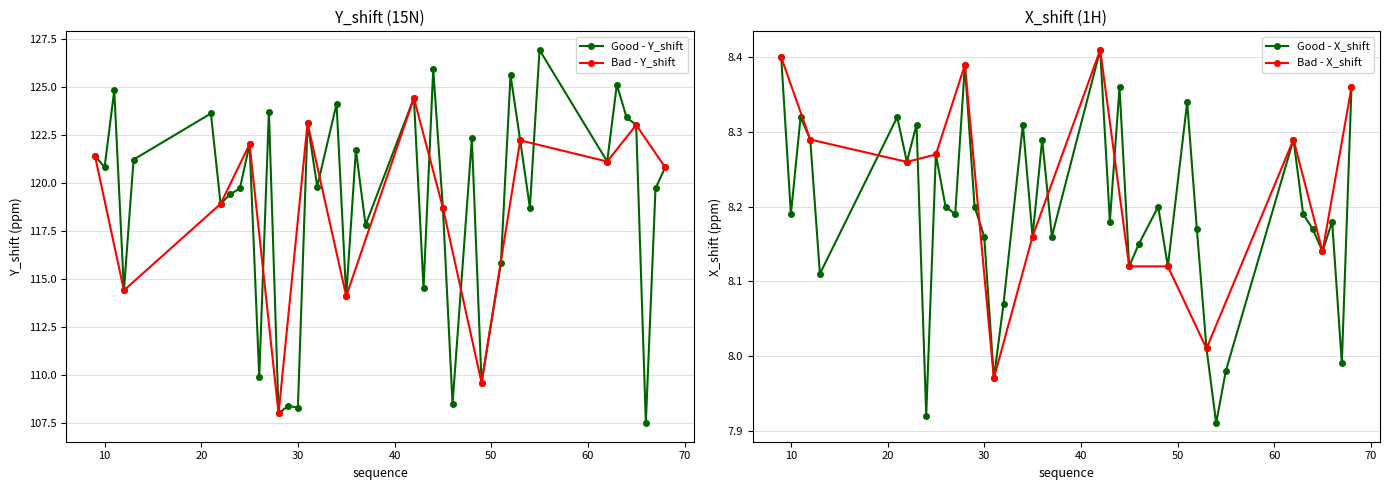

True or false: X_shift and Y_shift cross at least once.

False